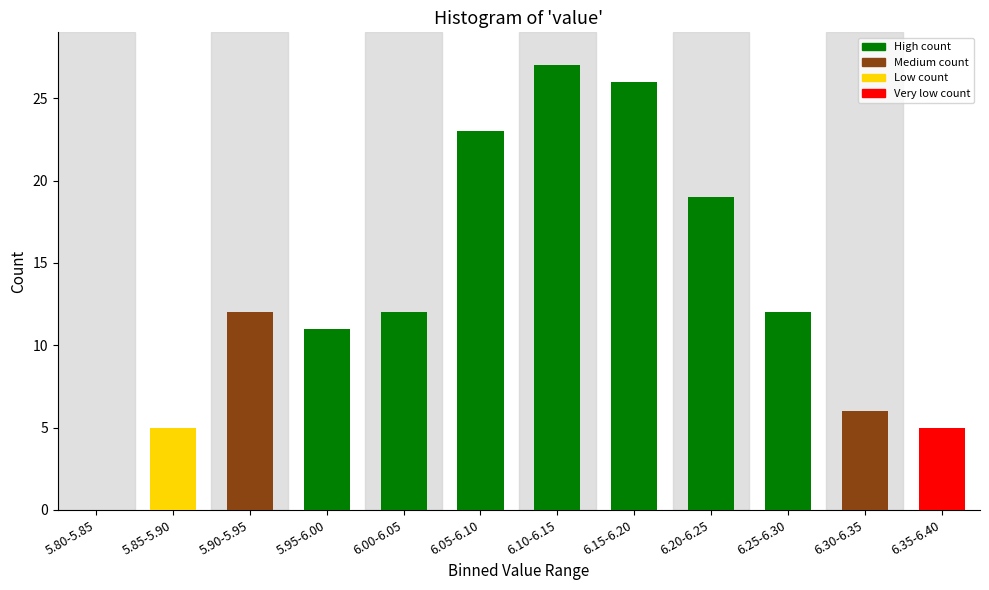

Reading left to right, extract all data points from this chart.

5.80-5.85=0	5.85-5.90=5	5.90-5.95=12	5.95-6.00=11	6.00-6.05=12	6.05-6.10=23	6.10-6.15=27	6.15-6.20=26	6.20-6.25=19	6.25-6.30=12	6.30-6.35=6	6.35-6.40=5